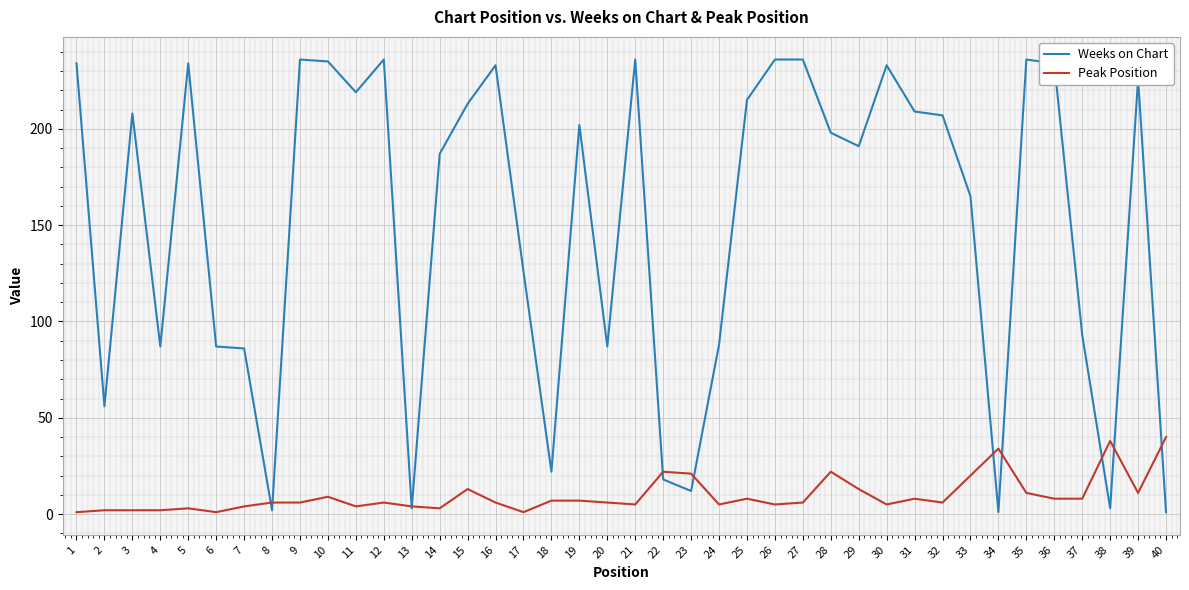

Does the chart display data point markers on the line(s)?

No